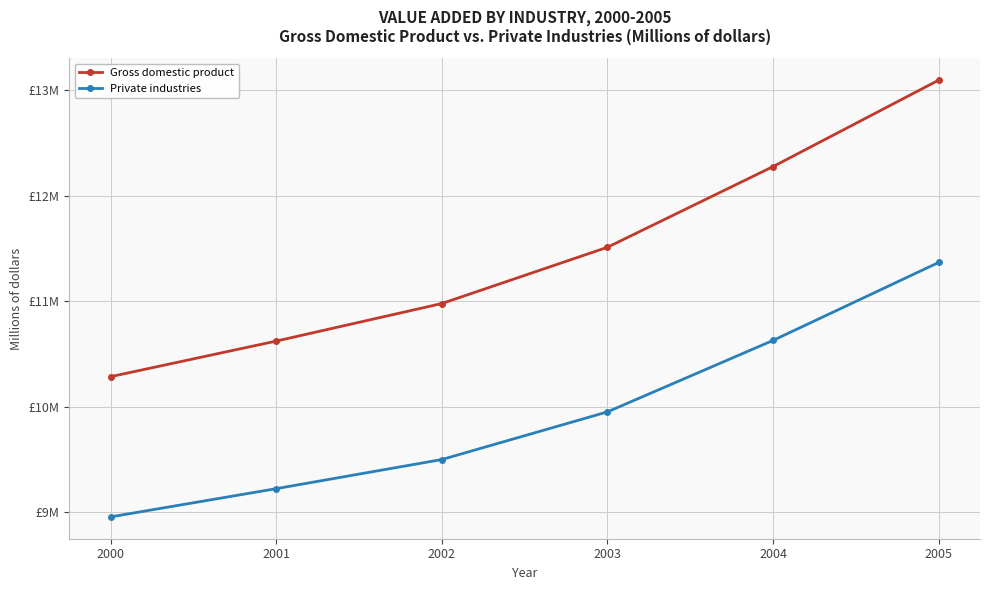

What is the lowest value of the Private industries series?

8956010